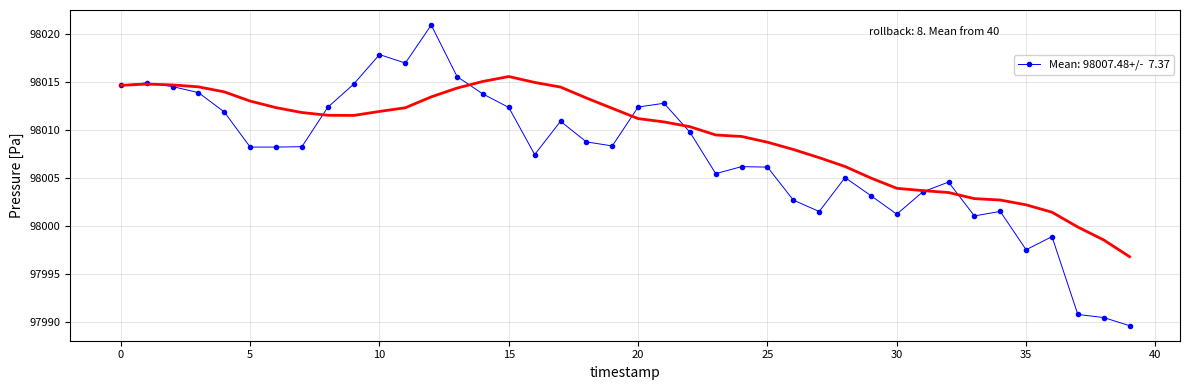

Reading left to right, what are all the values shown in this chart?

98014.7	98014.9	98014.5	98013.9	98011.9	98008.2	98008.2	98008.3	98012.4	98014.8	98017.9	98017.0	98021.0	98015.6	98013.8	98012.4	98007.4	98010.9	98008.8	98008.4	98012.4	98012.8	98009.8	98005.5	98006.2	98006.1	98002.7	98001.5	98005.1	98003.2	98001.2	98003.6	98004.6	98001.1	98001.5	97997.5	97998.9	97990.8	97990.4	97989.6